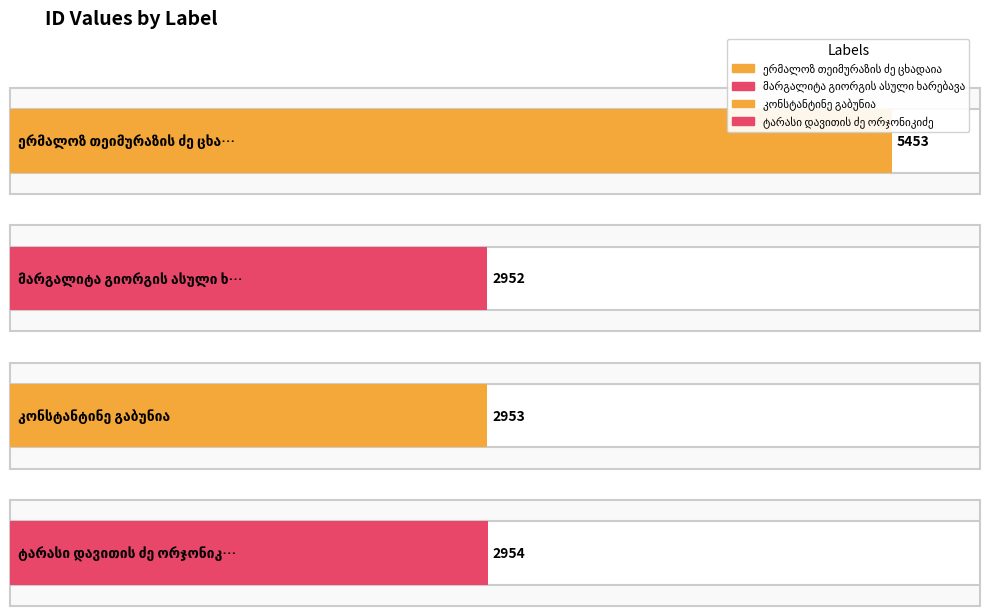

What is the label of the 4th bar from the right?

ერმალოზ თეიმურაზის ძე ცხადაია